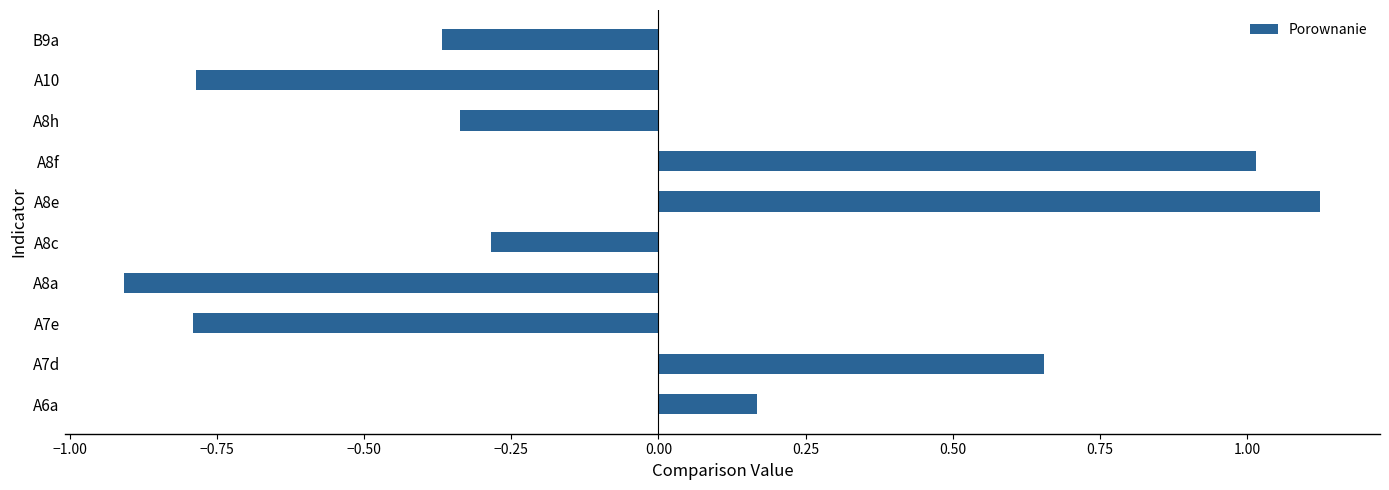

What is the change in value from A7d to A8f?

+0.4